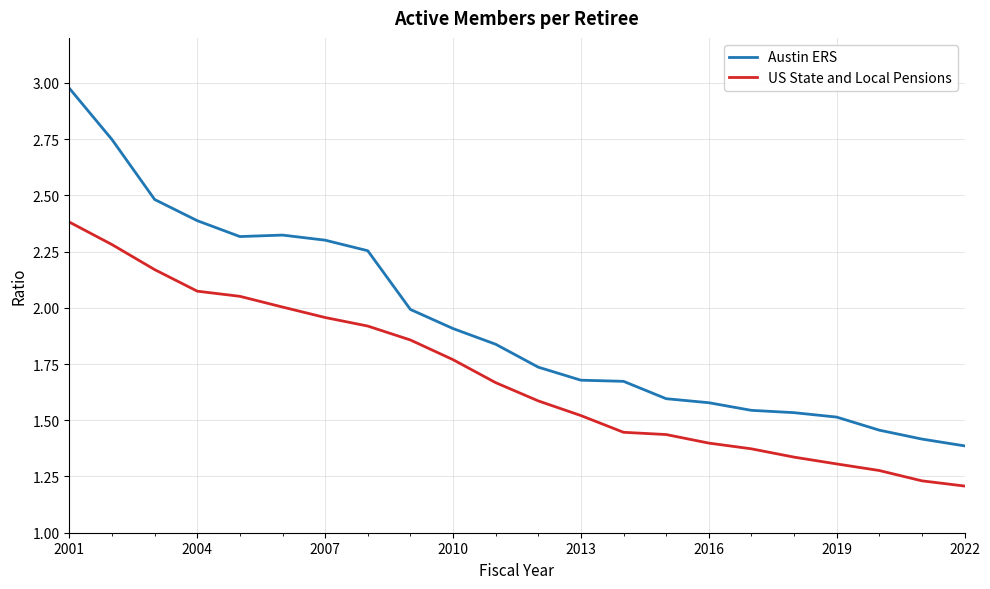

List the series in order of their overall mean, lowest first.

US State and Local Pensions, Austin ERS